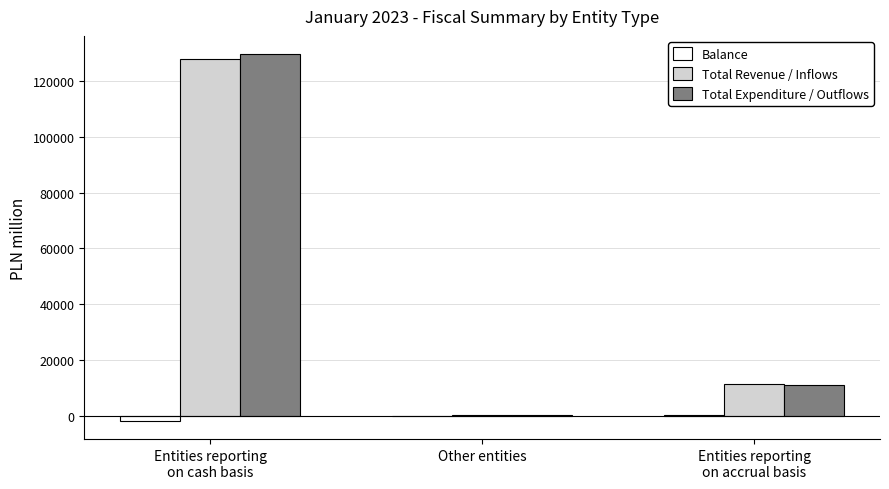

Between Entities reporting
on cash basis and Entities reporting
on accrual basis, which series saw the biggest shift?

Total Expenditure / Outflows